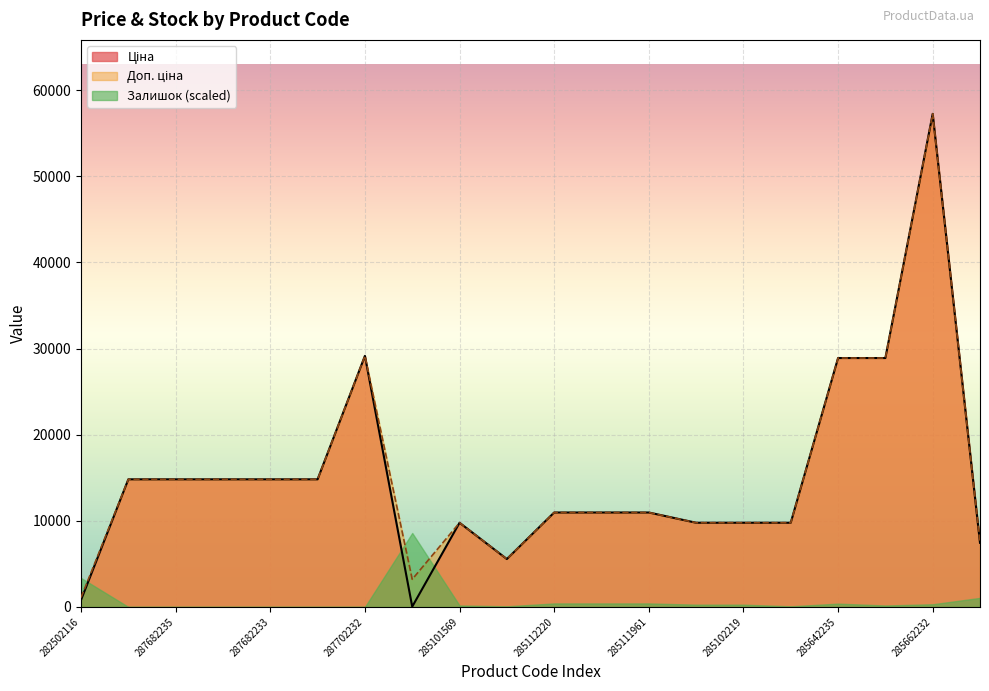

At which category is the sum across all series the highest?

285662232